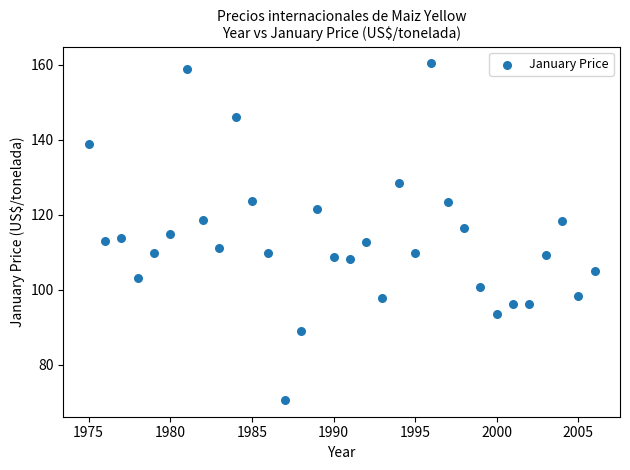

What is the range of Y values (max minus min)?

89.7